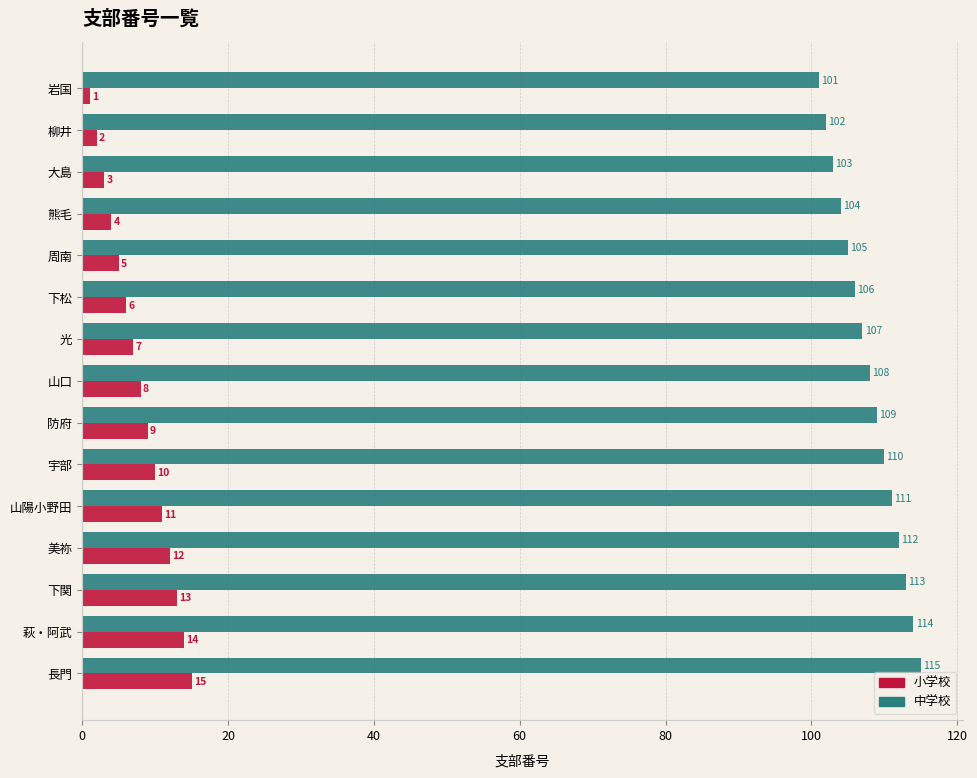

What are all the series names shown in the legend?

小学校, 中学校